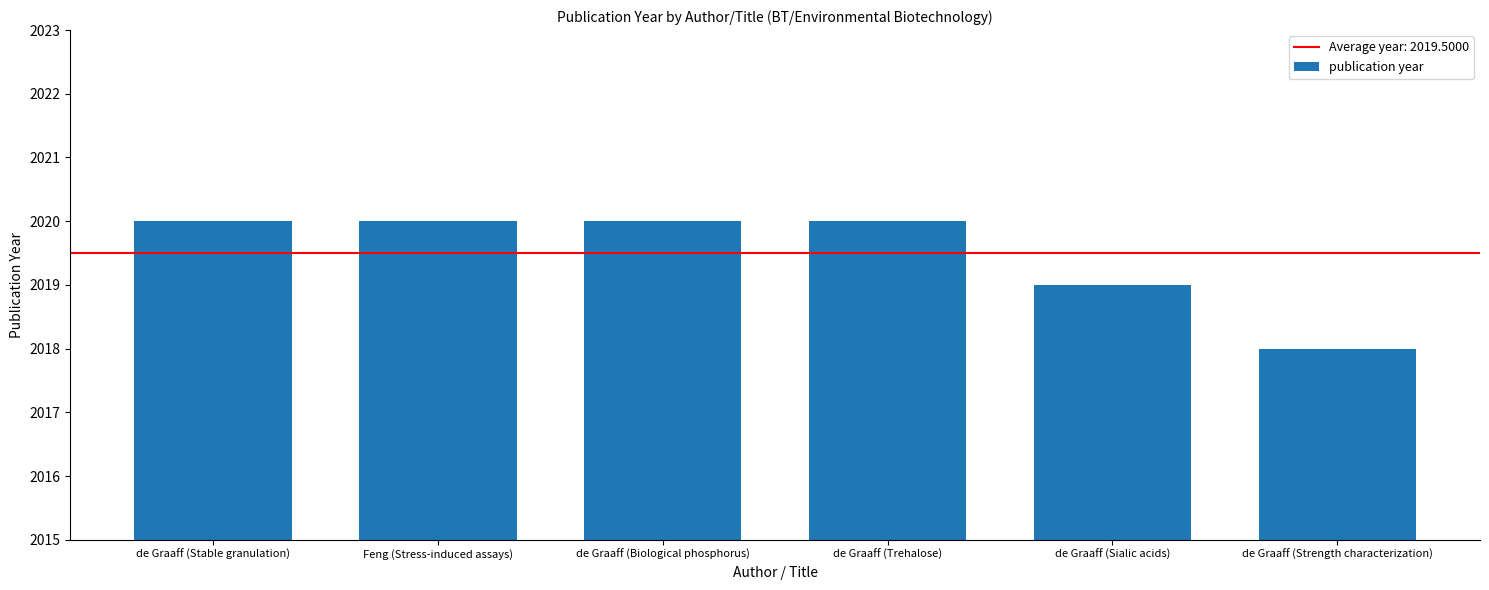

Are the bars horizontal?

No